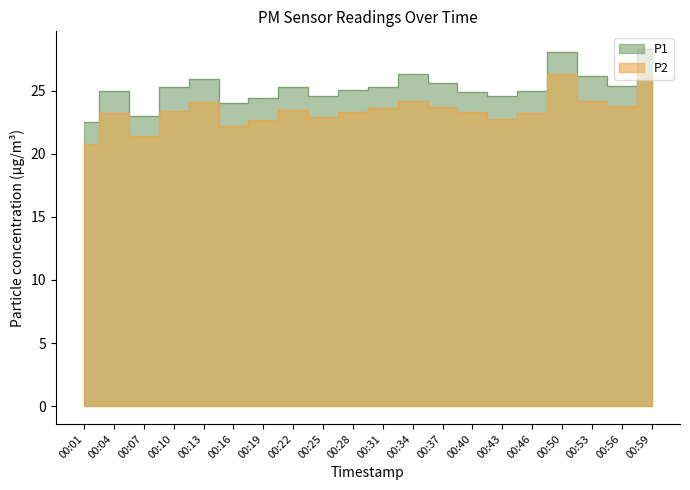

How many values in the P1 series exceed 25?

11